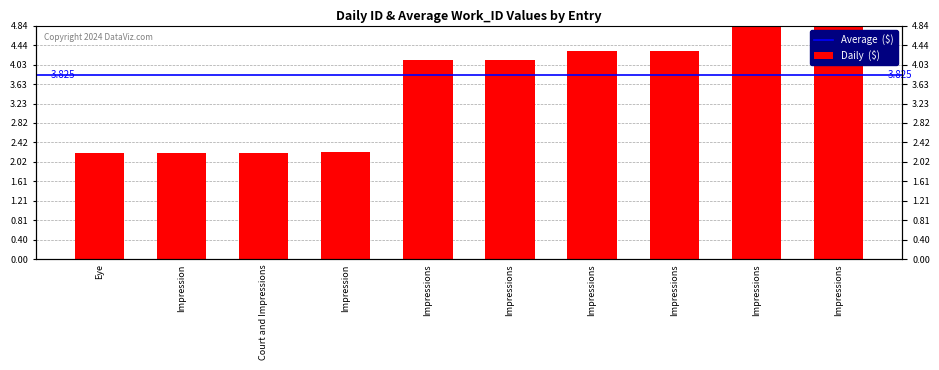

How many values are below 4?

4